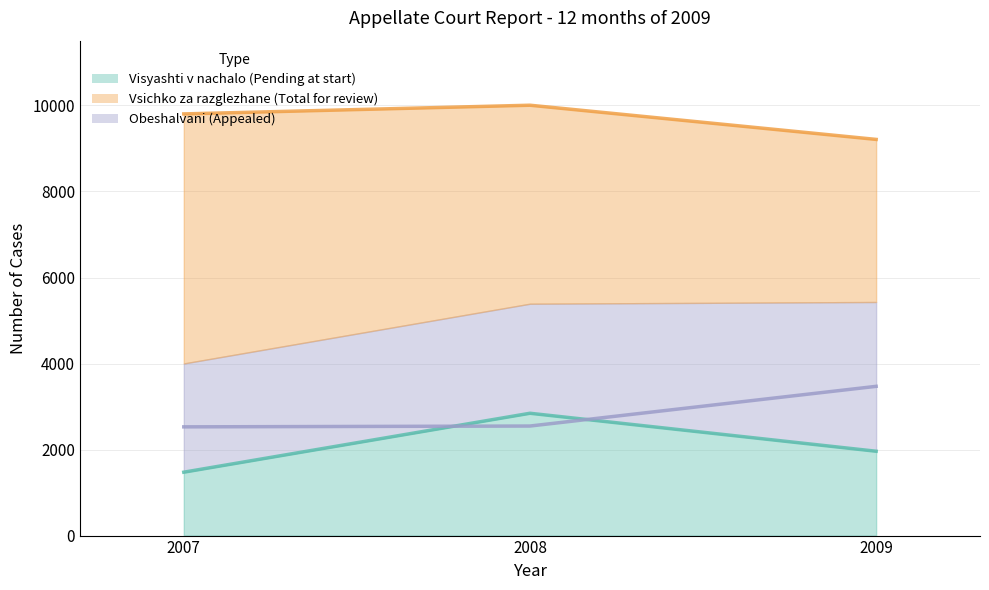

Rank the series at 2007 from highest to lowest value.

Vsichko za razglezhane (Total for review), Obeshalvani (Appealed), Visyashti v nachalo (Pending at start)